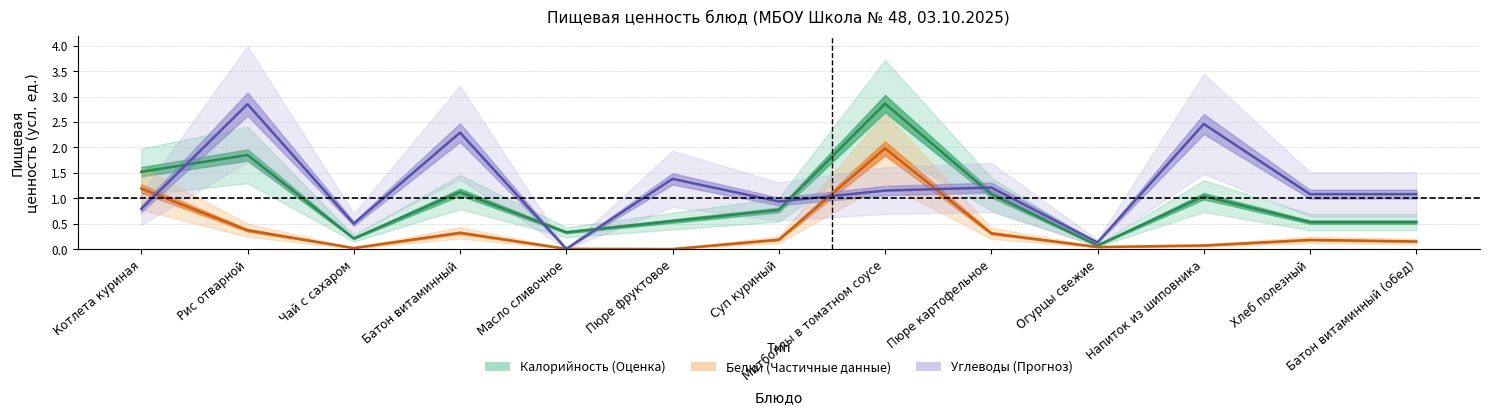

True or false: Углеводы and Белки intersect in this chart.

True